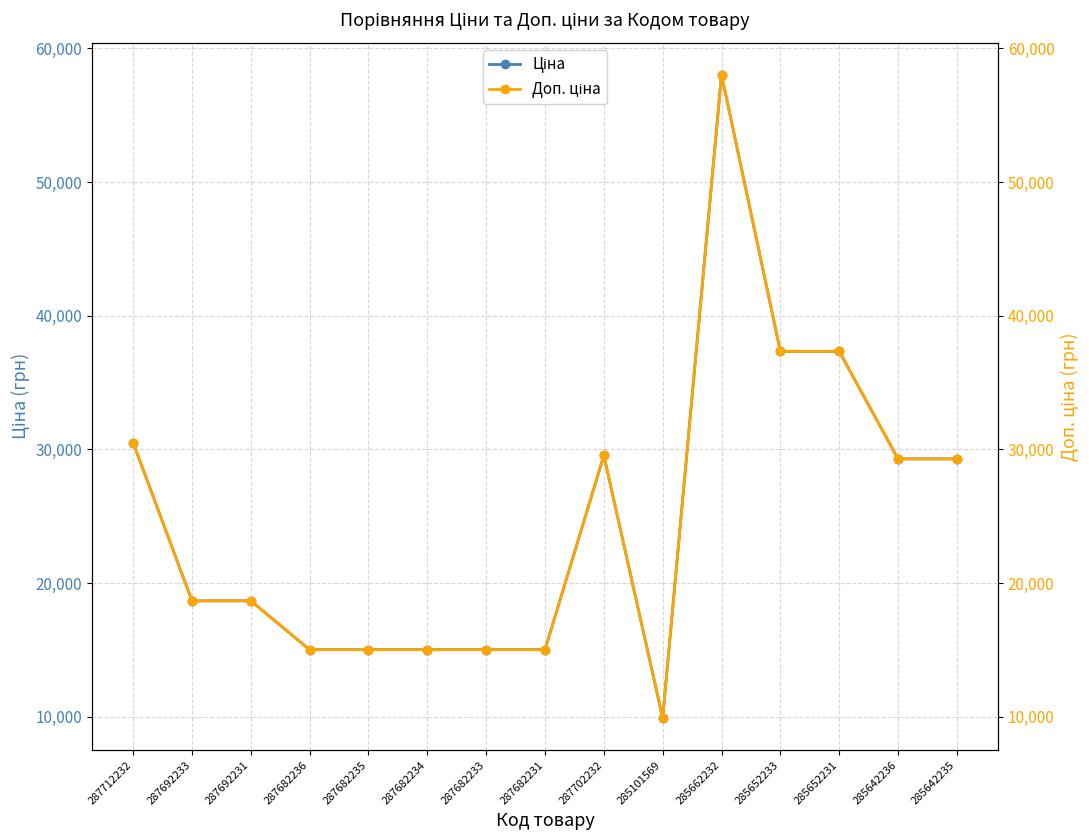

Where is Ціна nearest to the value 33972?

285652233